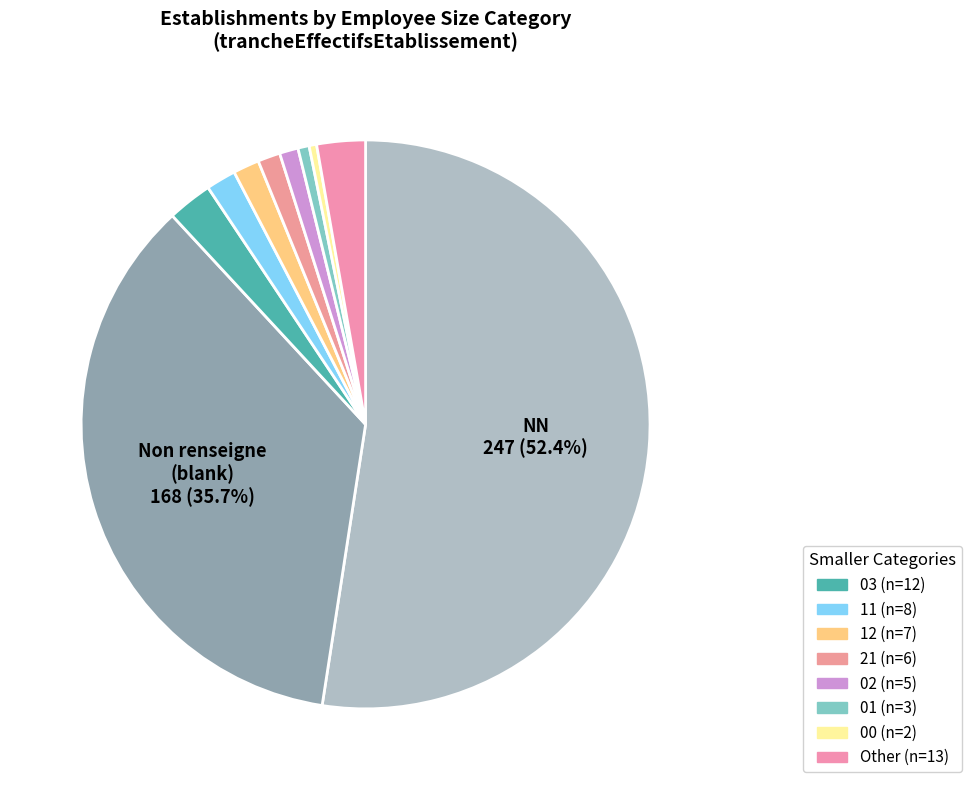

How many segments does this pie chart have?

10